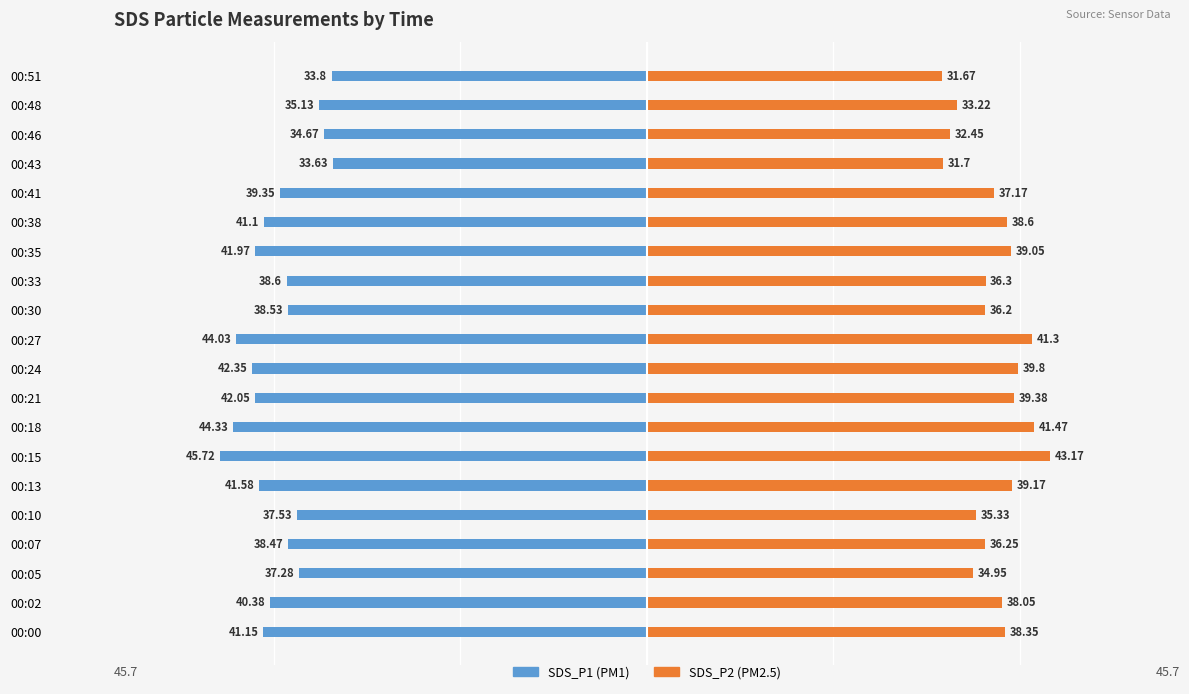

How many groups of bars are there?

20